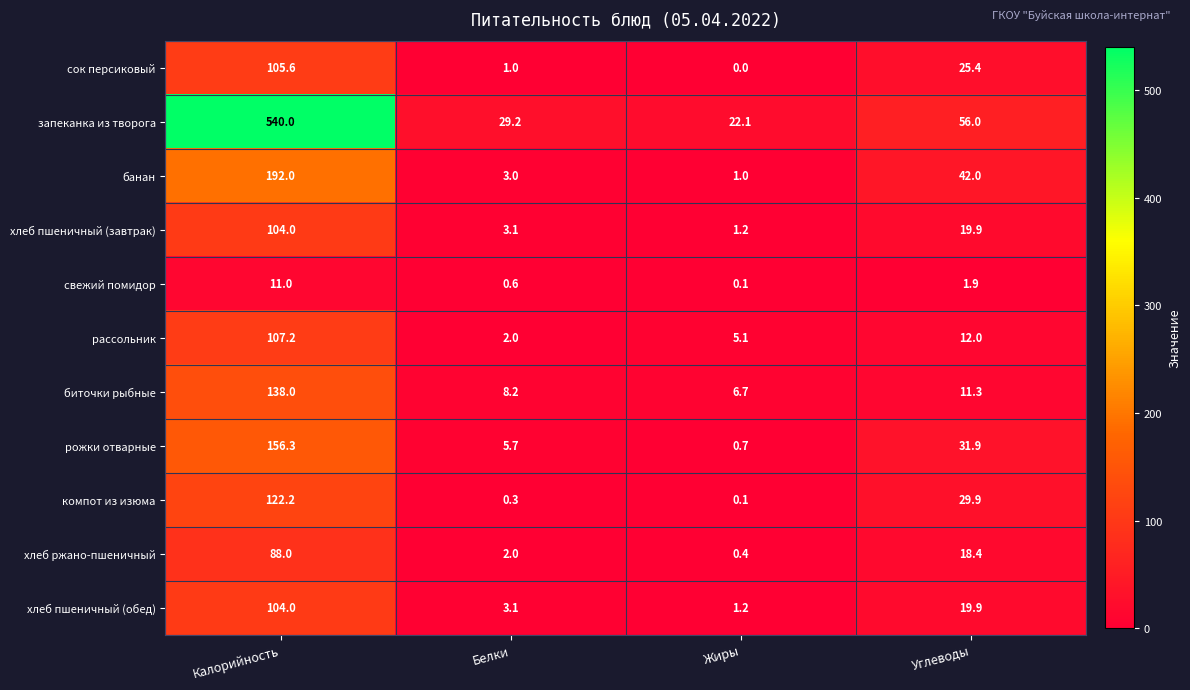

What is the difference between the highest and lowest values at Калорийность?

529.0